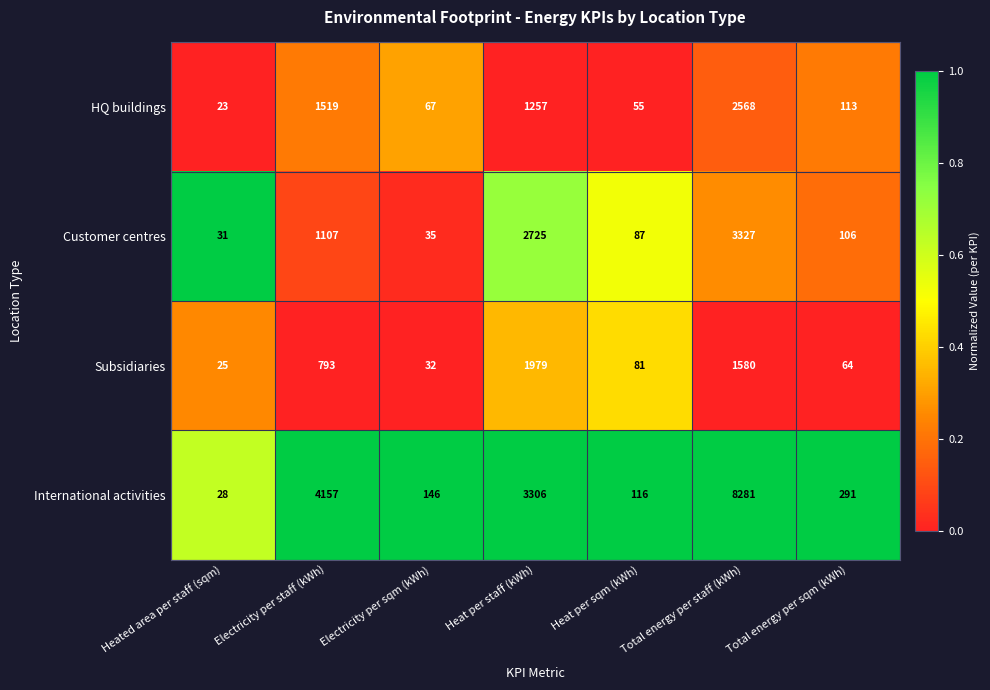

Between Electricity per staff (kWh) and Total energy per sqm (kWh), which series saw the biggest shift?

International activities